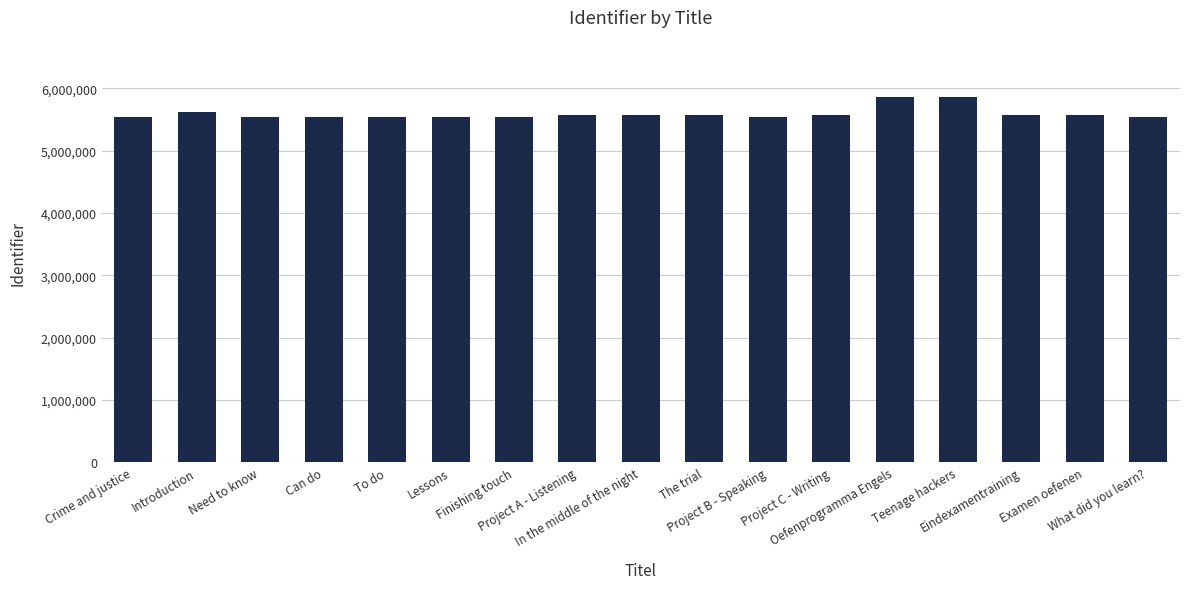

What is the label of the 10th bar from the left?

The trial